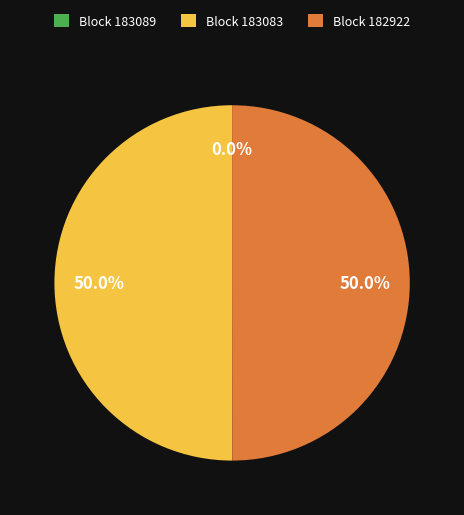

Approximately how many times larger is the value at Block 182922 compared to Block 183083?

1.0